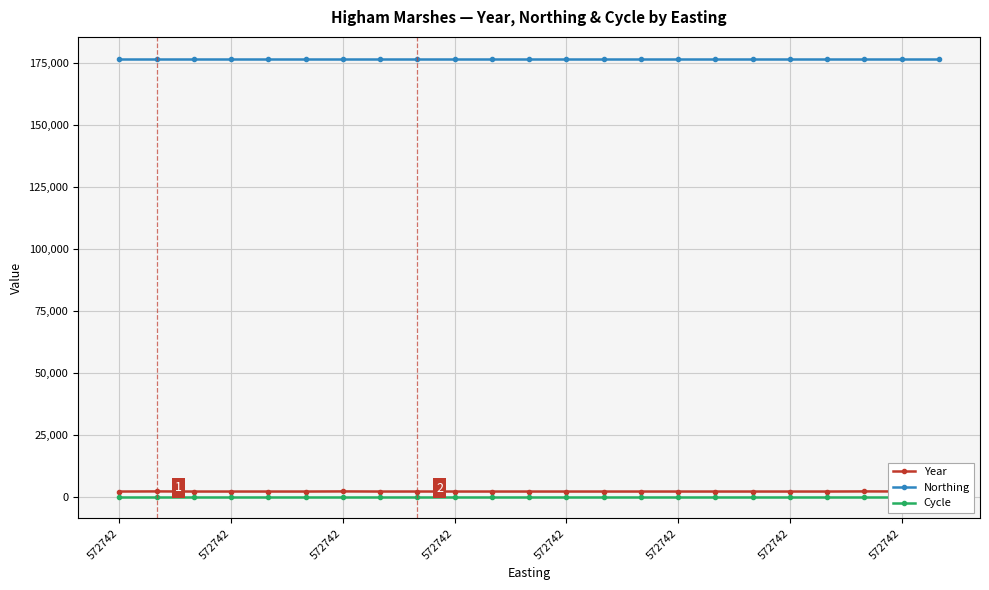

True or false: Northing and Cycle intersect in this chart.

False